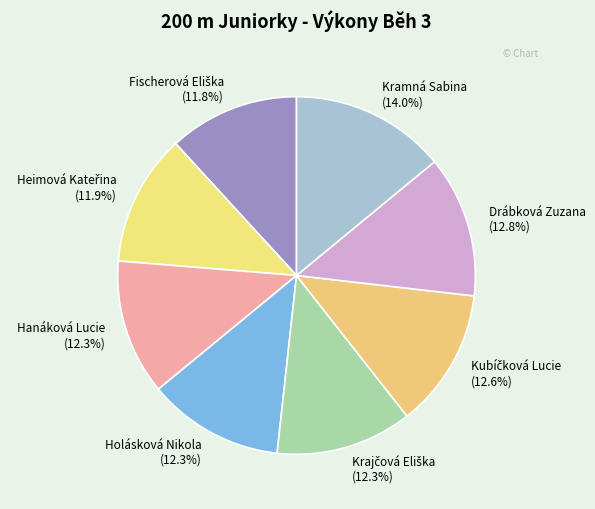

Approximately how many times larger is the value at Kramná Sabina compared to Holásková Nikola?

1.1